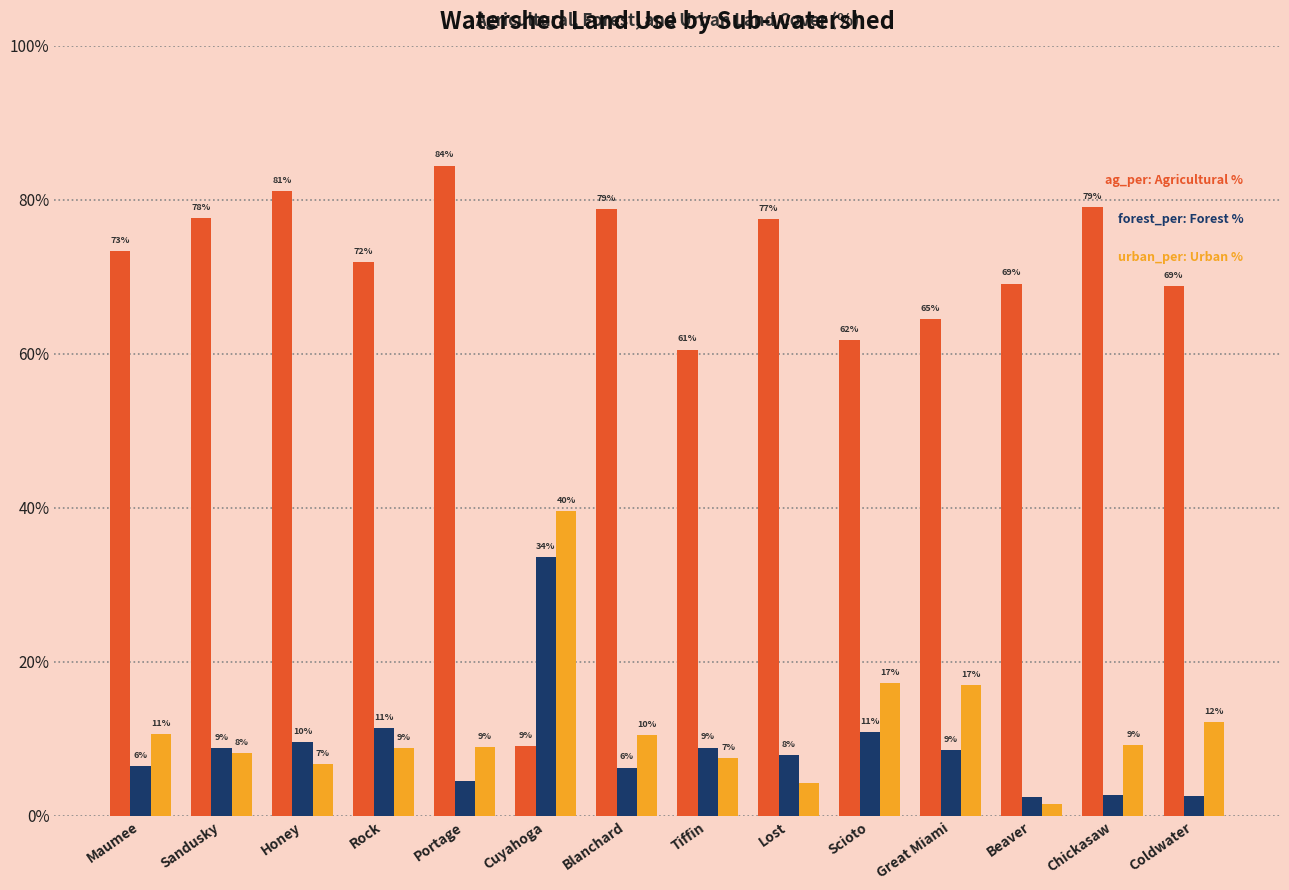

What is the total value across all series at Rock?

92.0